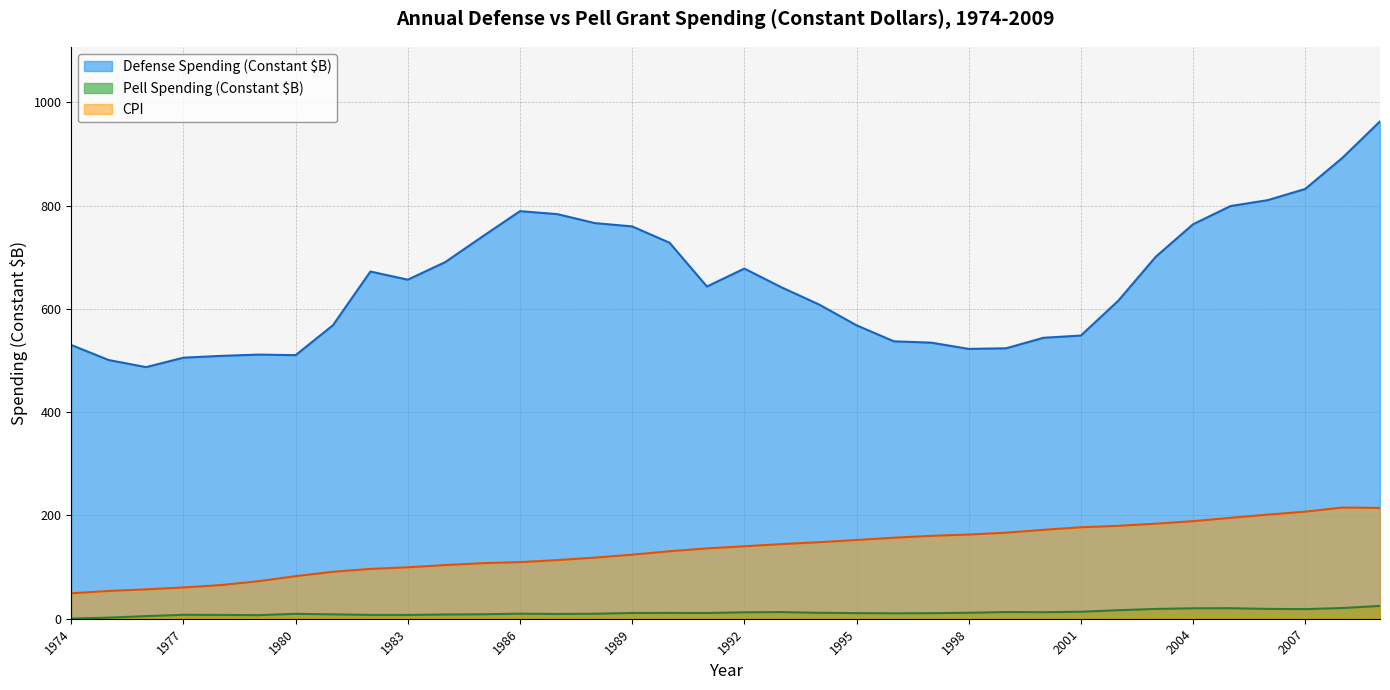

Where does the CPI series first go above 140?

1992